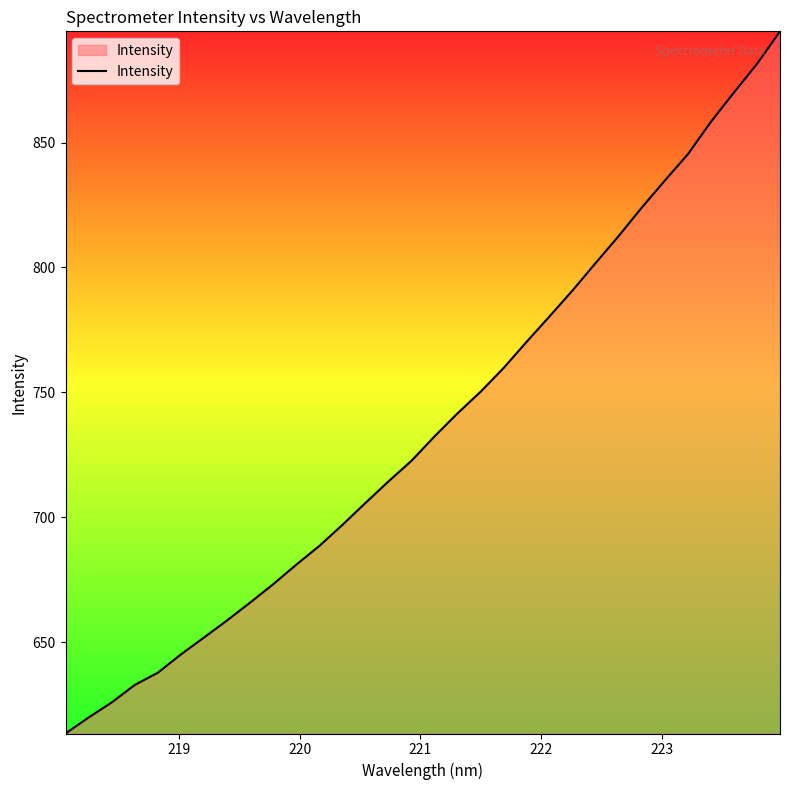

What is the maximum value shown in the chart?

894.5